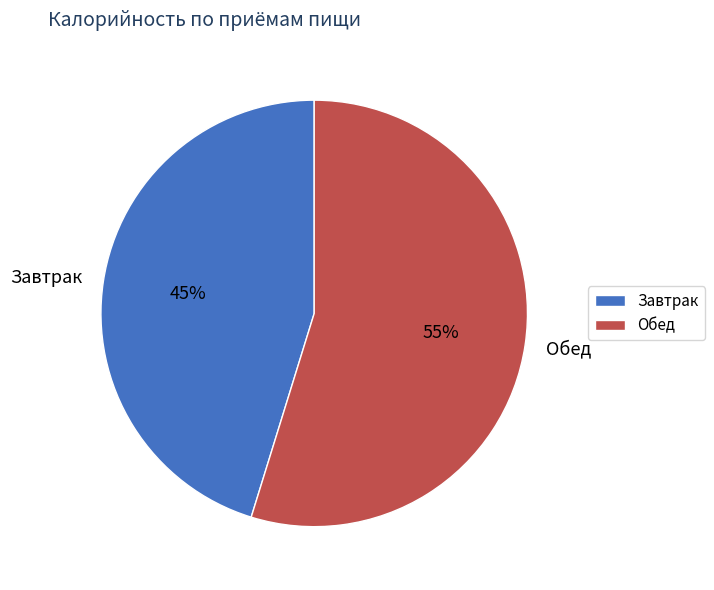

What is the smallest slice in the pie chart?

Завтрак